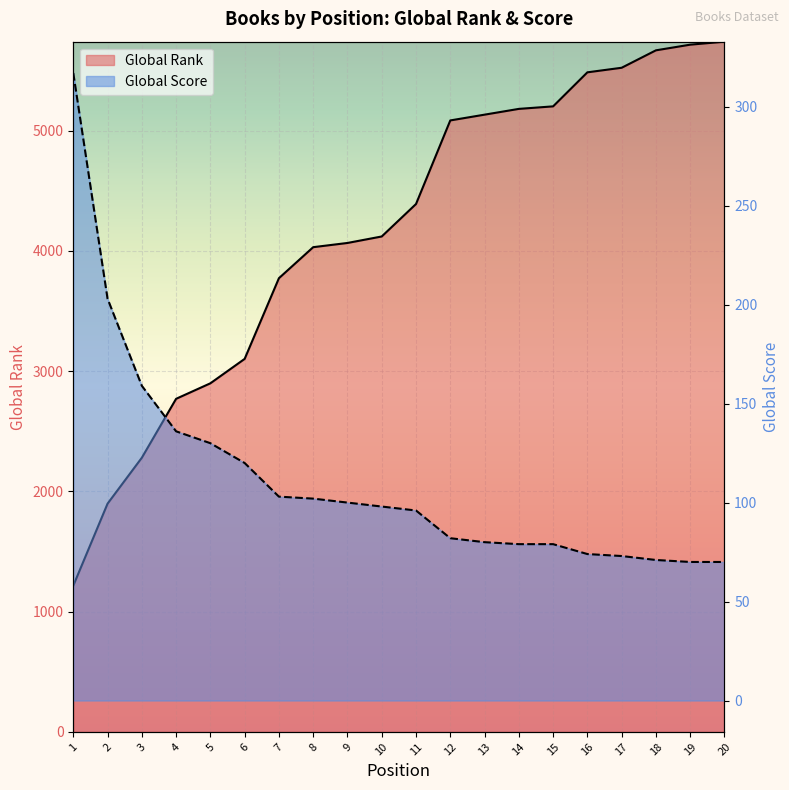

What is the highest value of the Global Score series?

317